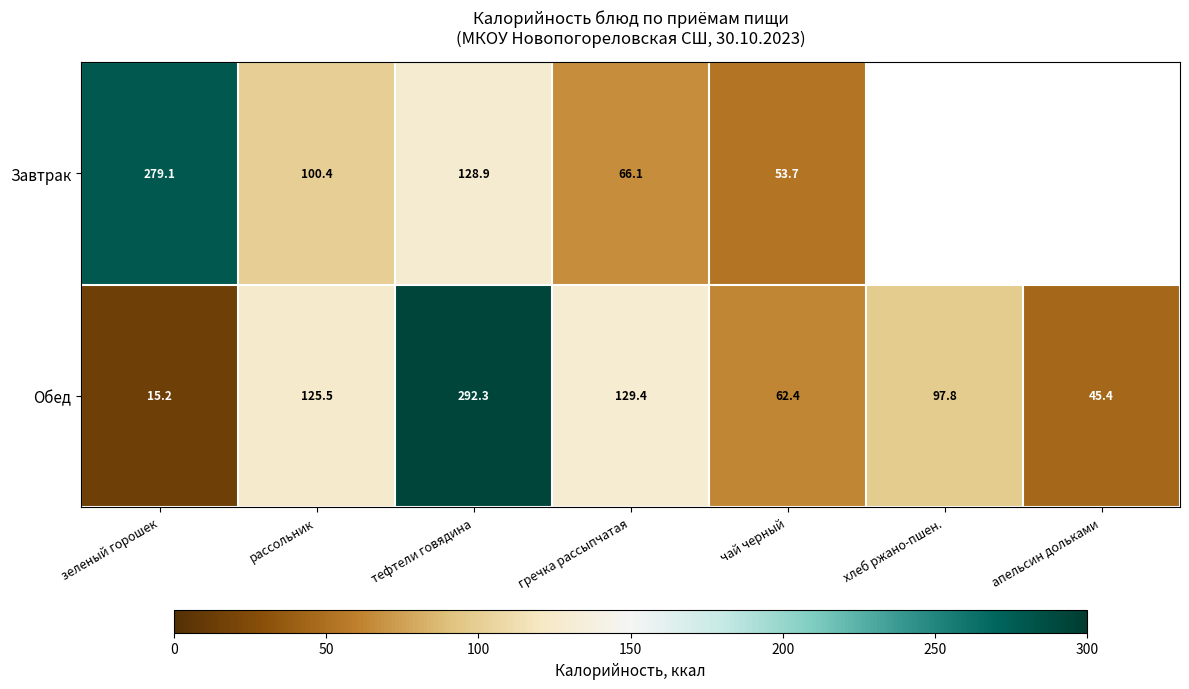

At which category does the chart reach its peak across all series?

тефтели говядина